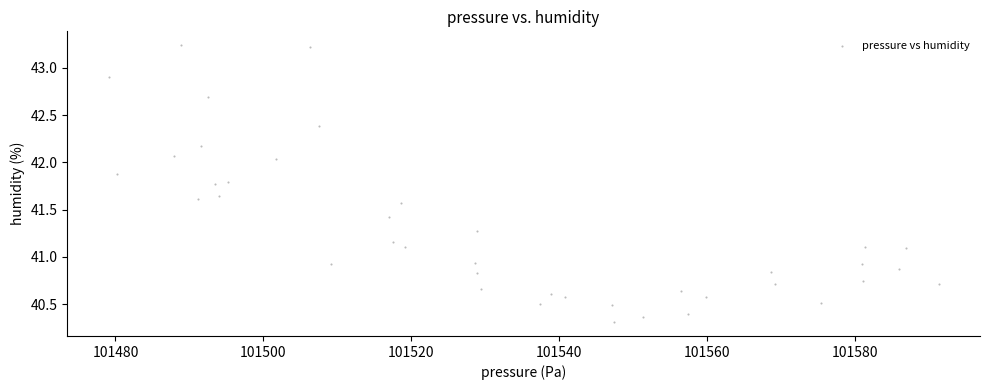

What is the range of X values (max minus min)?

112.3